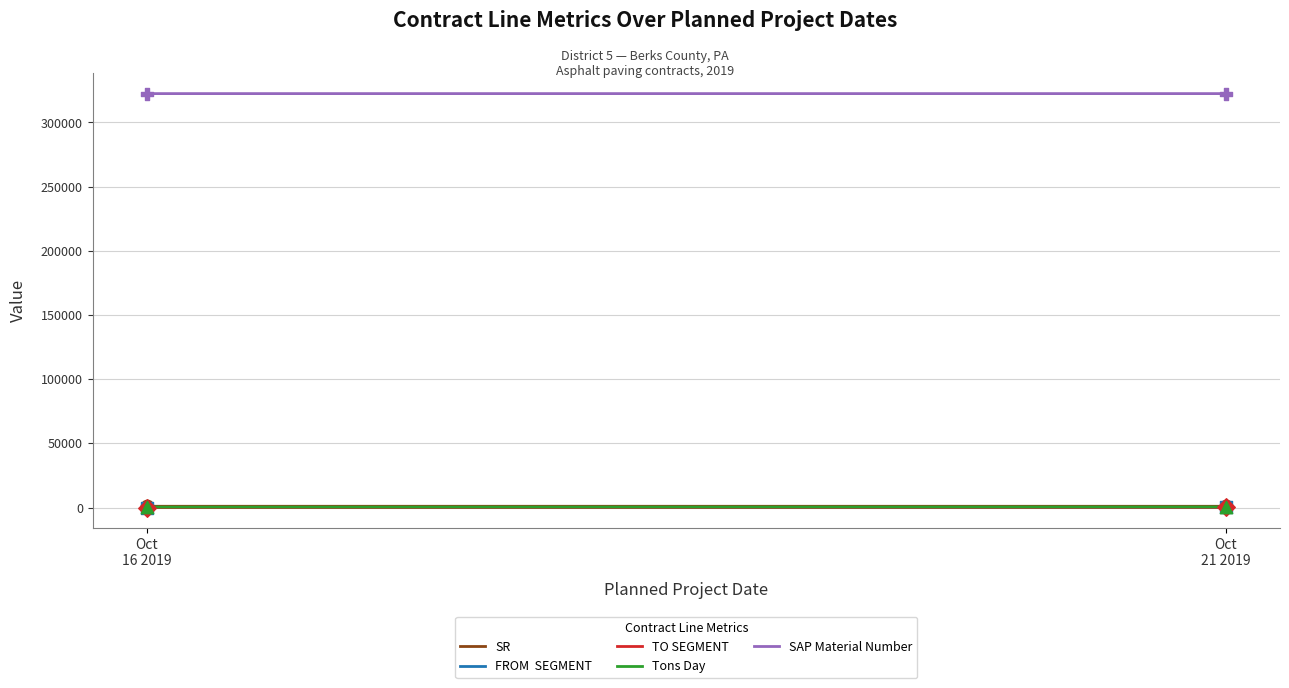

At how many categories does at least one series exceed 298694?

2